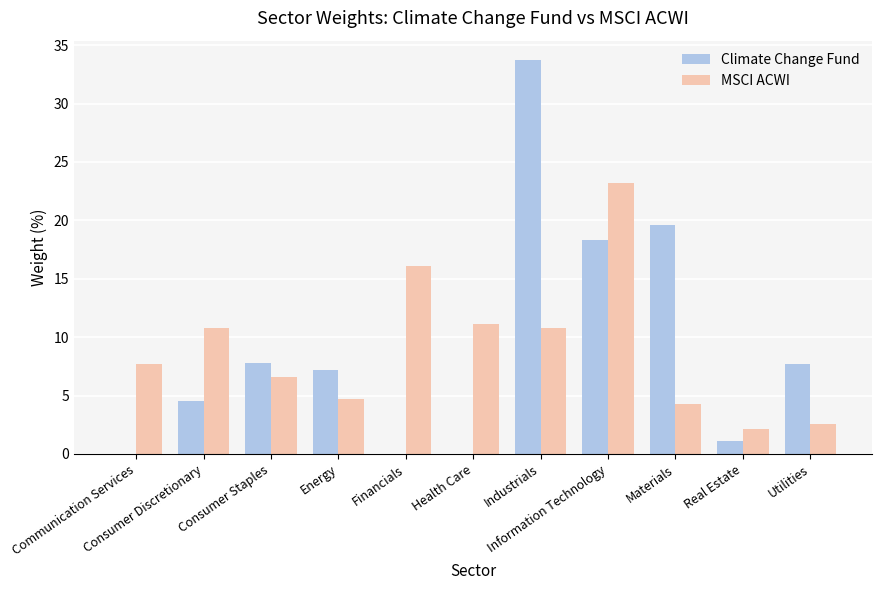

What is the maximum value for MSCI ACWI?

23.2